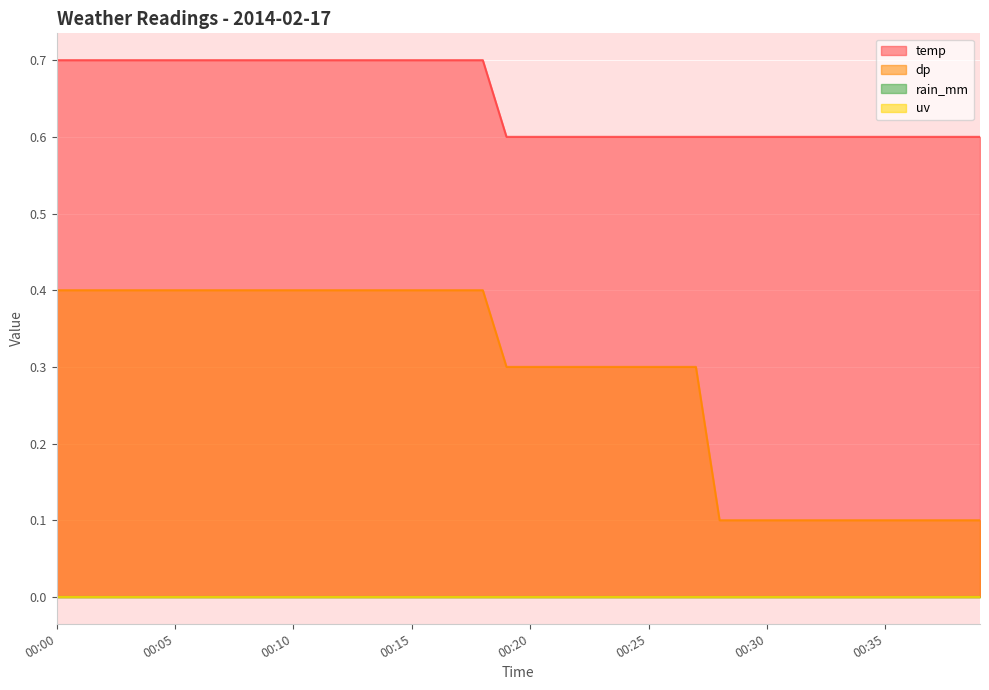

List the labels in order of dp value, smallest first.

00:28, 00:29, 00:30, 00:31, 00:32, 00:33, 00:34, 00:35, 00:36, 00:37, 00:38, 00:39, 00:19, 00:20, 00:21, 00:22, 00:23, 00:24, 00:25, 00:26, 00:27, 00:00, 00:01, 00:02, 00:03, 00:04, 00:05, 00:06, 00:07, 00:08, 00:09, 00:10, 00:11, 00:12, 00:13, 00:14, 00:15, 00:16, 00:17, 00:18